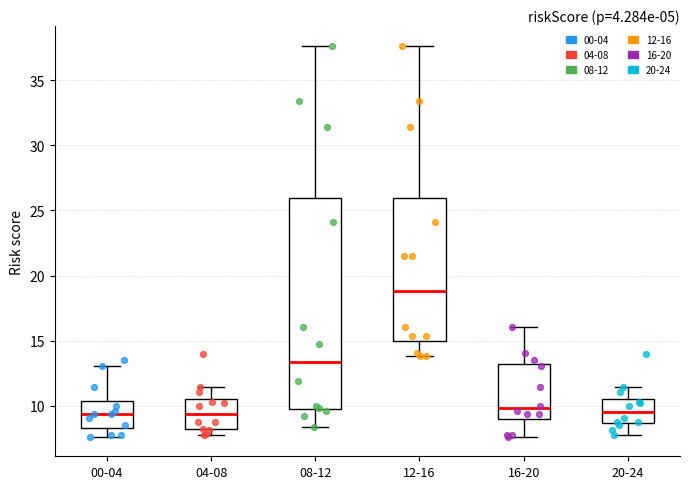

Reading left to right, read every box against the y-axis: the position of its median line, the range the box covers, and the ends of its whiskers. The values are not printed on the chart, so give them approximately, as read against the axis.

00-04: median 9.5, box 8.5 to 10.5, whiskers 7.5 to 13.0
04-08: median 9.5, box 8.0 to 10.5, whiskers 8.0 (just below the box's lower edge) to 11.5
08-12: median 13.5, box 10.0 to 26.0, whiskers 8.5 to 37.5
12-16: median 19.0, box 15.0 to 26.0, whiskers 14.0 to 37.5
16-20: median 10.0, box 9.0 to 13.0, whiskers 7.5 to 16.0
20-24: median 9.5, box 8.5 to 10.5, whiskers 8.0 to 11.5